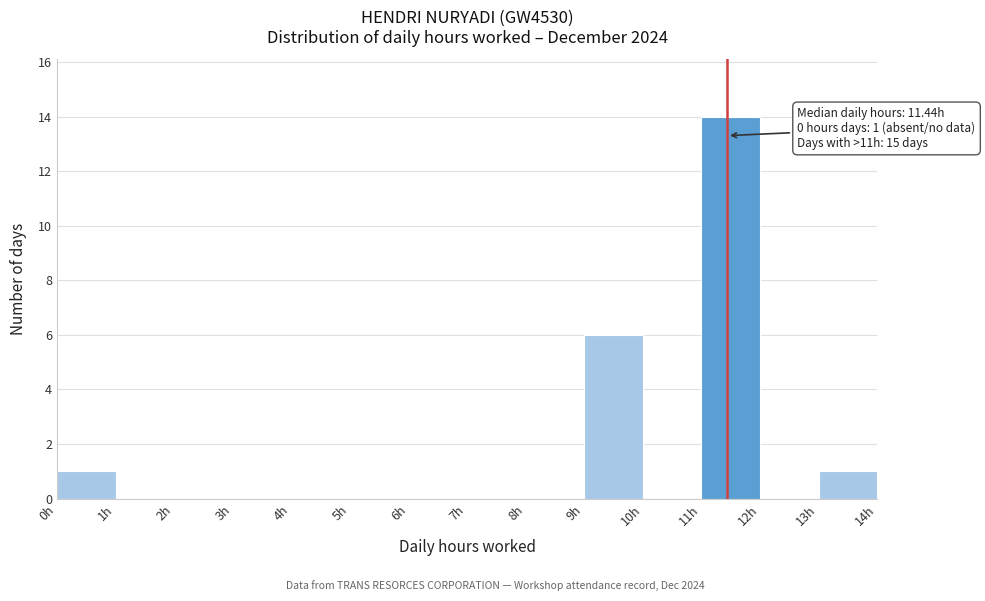

Which range on the x-axis has the tallest bar?

11 to 12